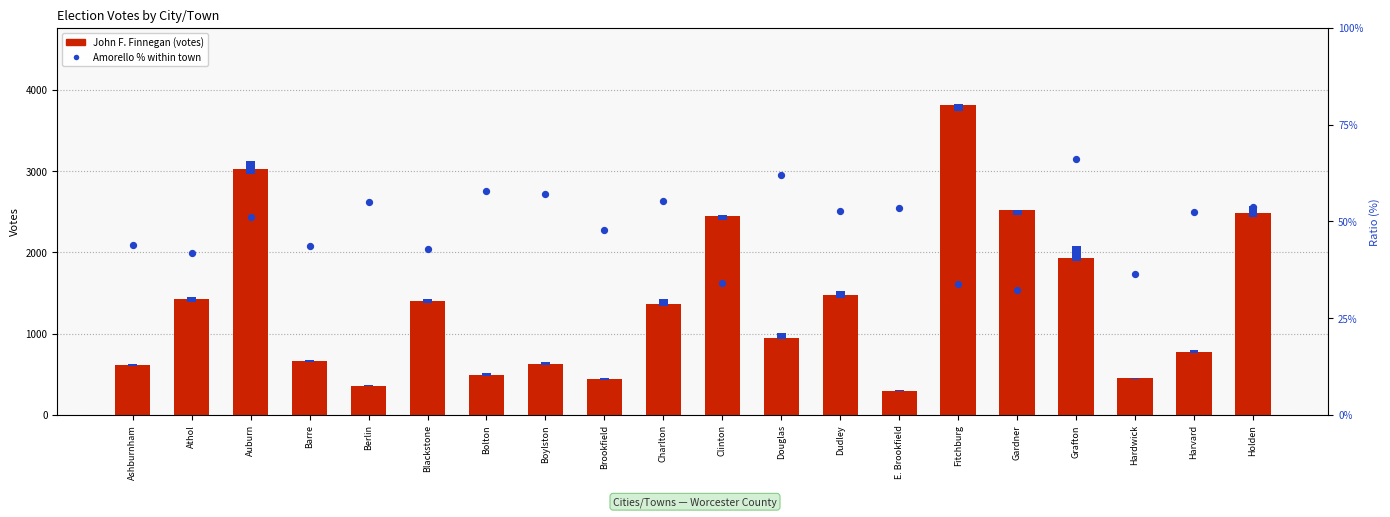

What is the total value across all series at Ashburnham?

687.2